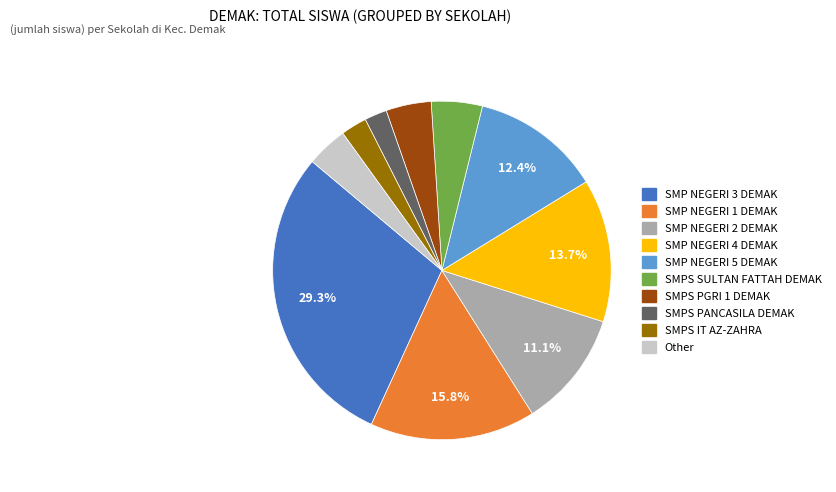

What portion of the pie excludes SMP NEGERI 3 DEMAK?

70.7%